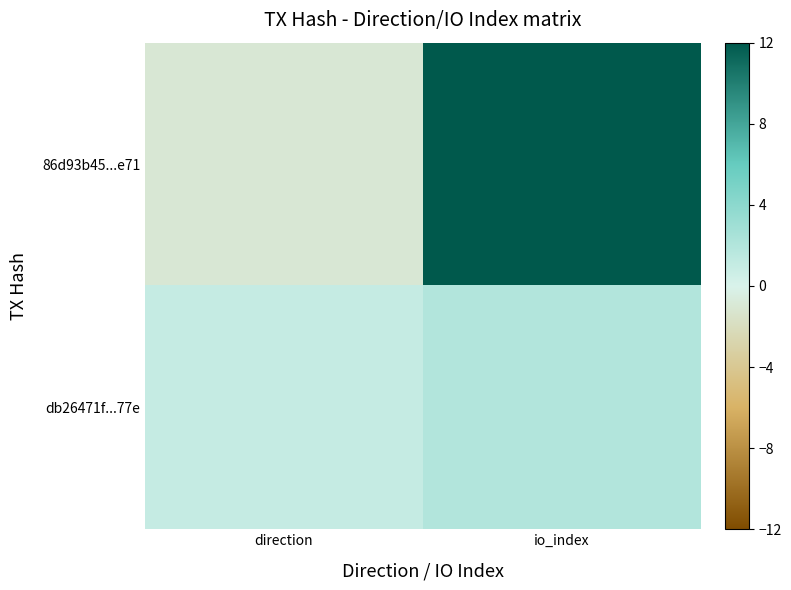

Reading left to right, what are all the values shown in this chart?

86d93b45...e71: direction=-1	io_index=12
db26471f...77e: direction=1	io_index=2